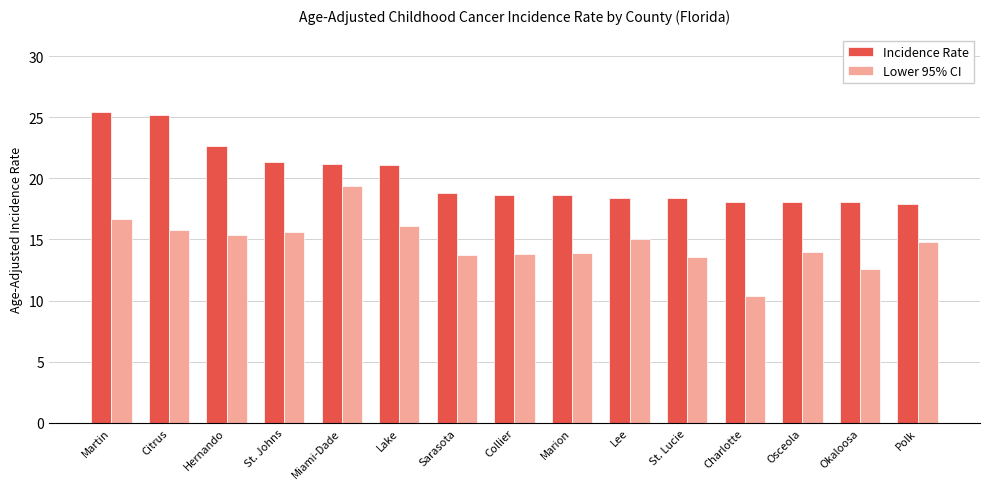

Between St. Johns and Collier, which series saw the biggest shift?

Incidence Rate